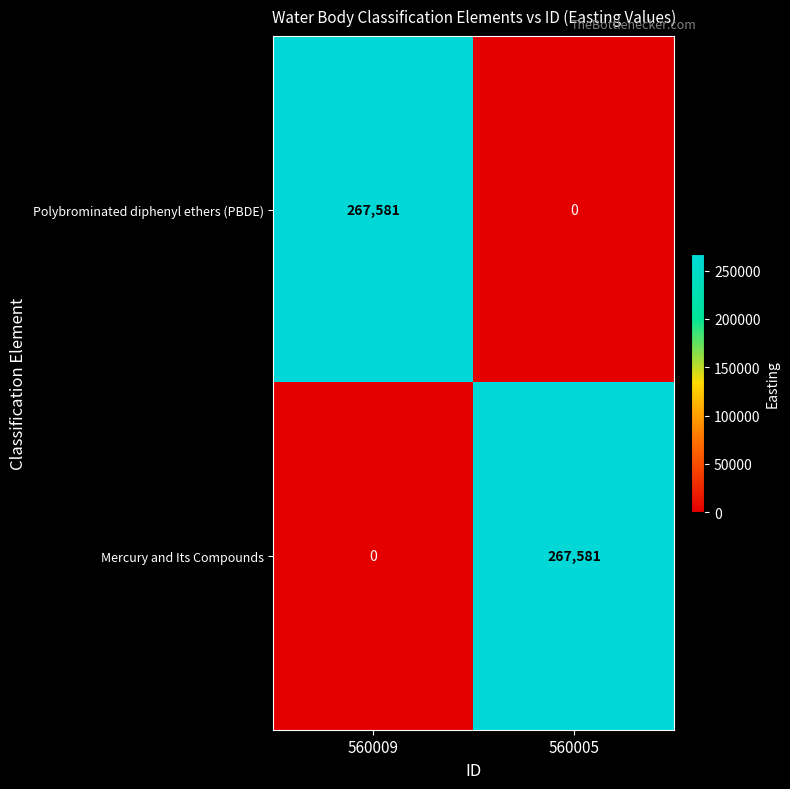

What is the sum of the Polybrominated diphenyl ethers (PBDE) values at 560009 and 560005?

267581